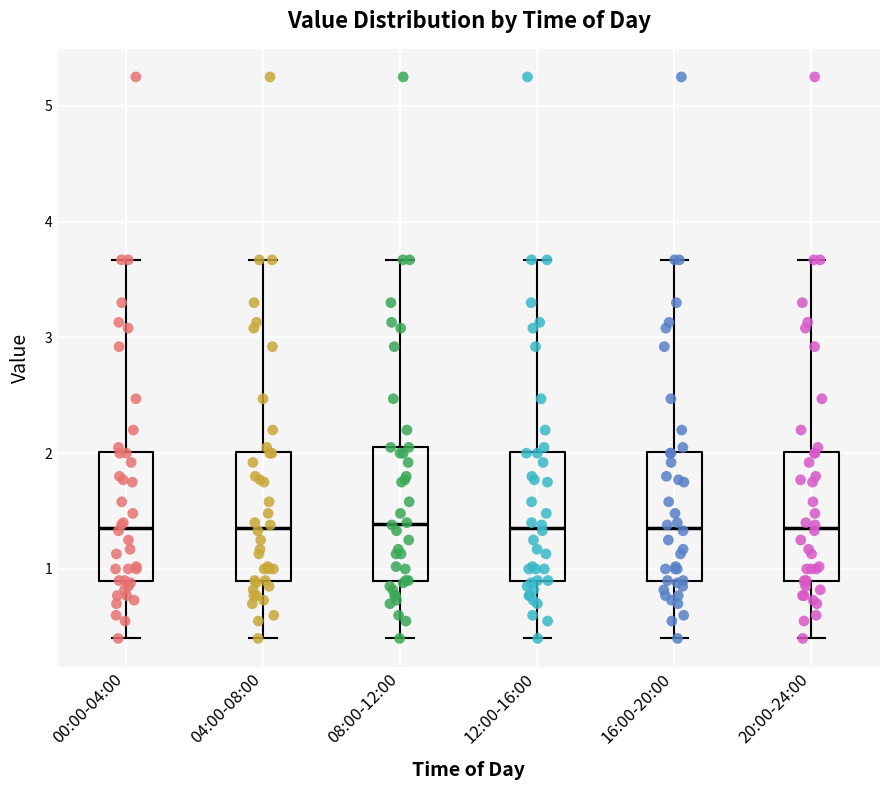

Reading left to right, transcribe this box plot: for each box, give where its median line is, the range the box spans, and where its two whiskers end, as read against the y-axis. The values are not printed on the chart, so give them approximately, as read against the axis.

00:00-04:00: median 1.4, box 0.9 to 2.0, whiskers 0.4 to 3.7
04:00-08:00: median 1.4, box 0.9 to 2.0, whiskers 0.4 to 3.7
08:00-12:00: median 1.4, box 0.9 to 2.1, whiskers 0.4 to 3.7
12:00-16:00: median 1.4, box 0.9 to 2.0, whiskers 0.4 to 3.7
16:00-20:00: median 1.4, box 0.9 to 2.0, whiskers 0.4 to 3.7
20:00-24:00: median 1.4, box 0.9 to 2.0, whiskers 0.4 to 3.7